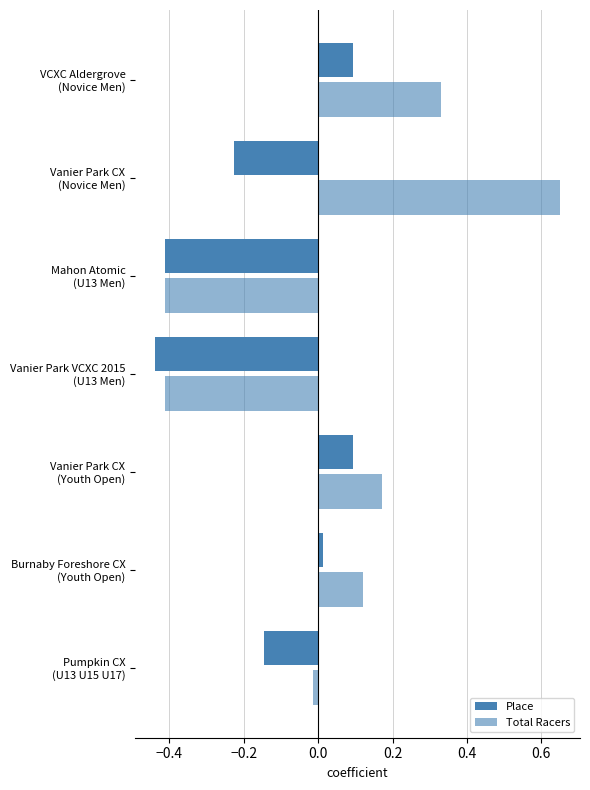

How many values in the Total Racers series are below 0?

3